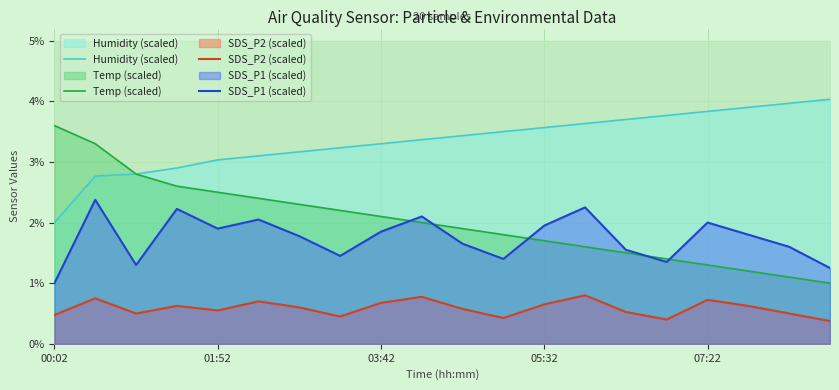

What is the highest value of the Temp (scaled) series?

3.6